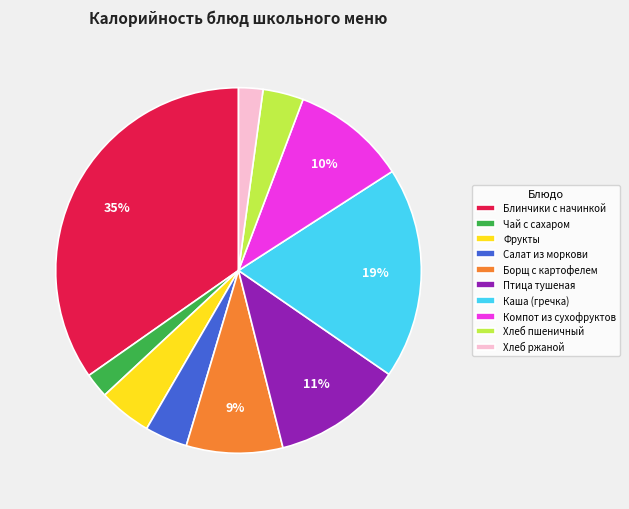

How many segments does this pie chart have?

10